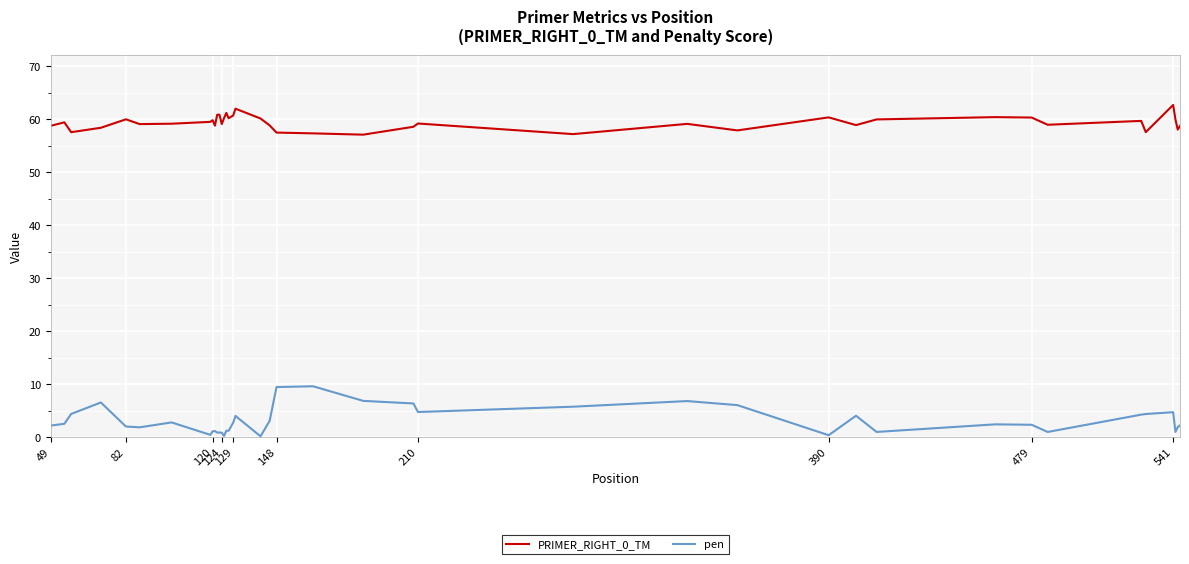

Count the number of data series in this chart.

2